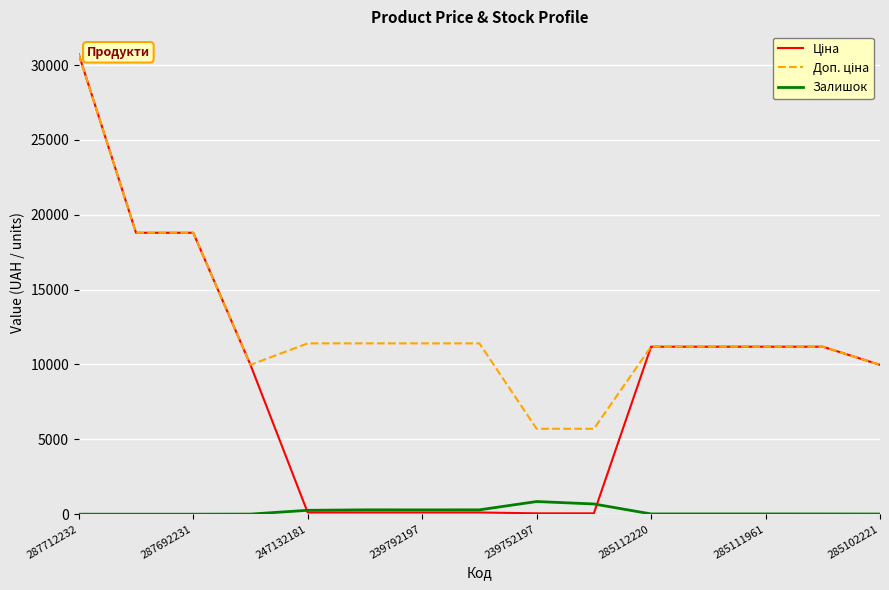

After their last crossing, which series has the higher values: Ціна or Залишок?

Ціна